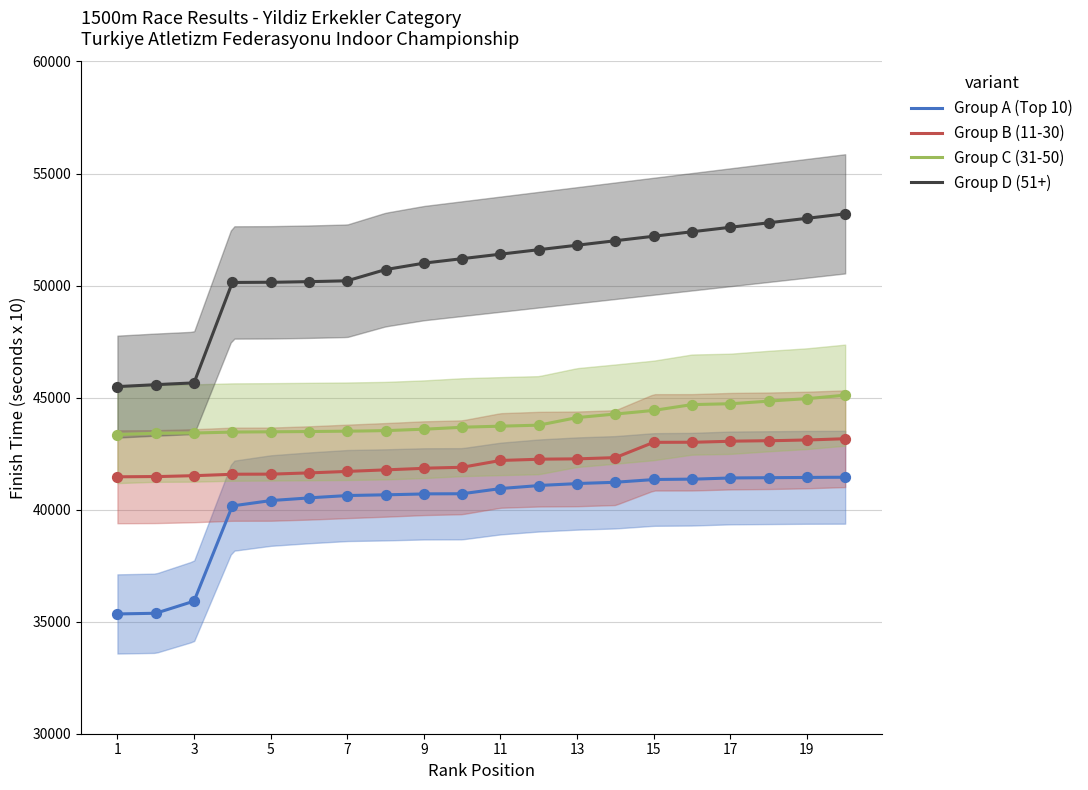

Which series has the largest total across all categories?

Group D (51+)